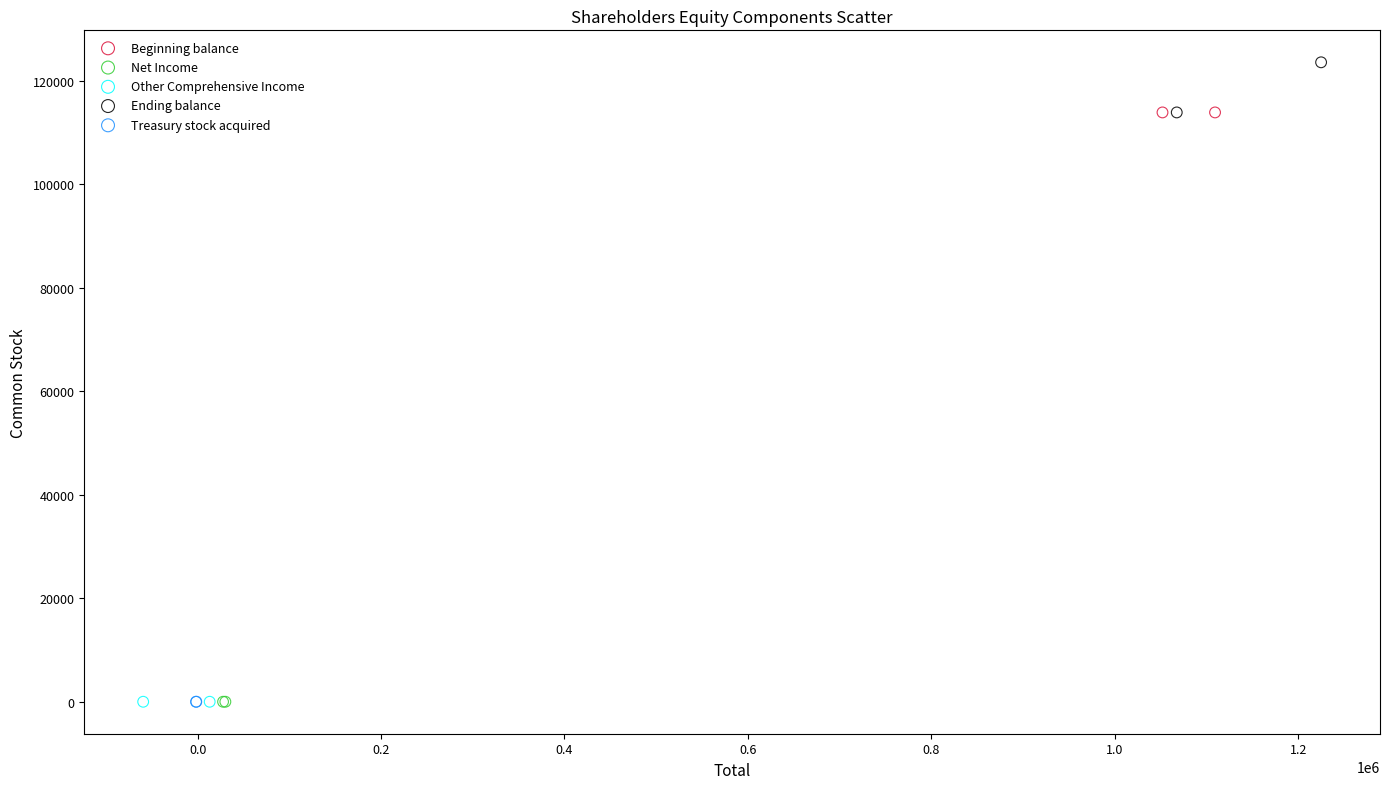

What are all the series names shown in the legend?

Beginning balance, Net Income, Other Comprehensive Income, Ending balance, Treasury stock acquired